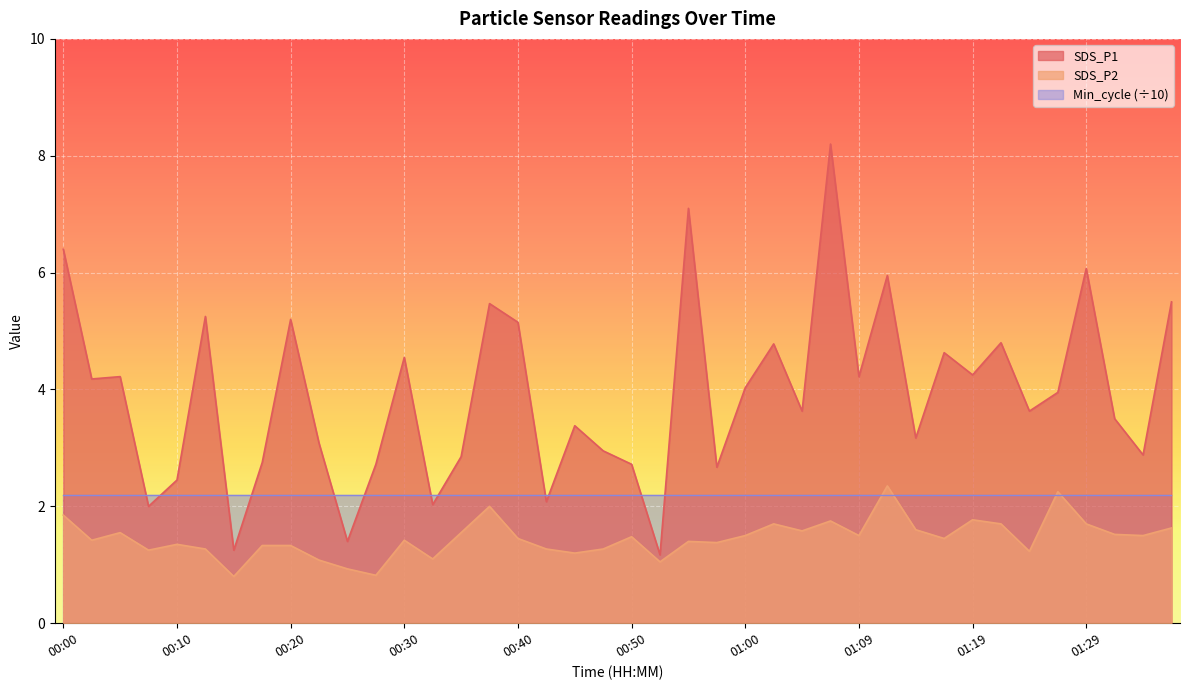

Which label corresponds to the smallest value in the chart?

00:15